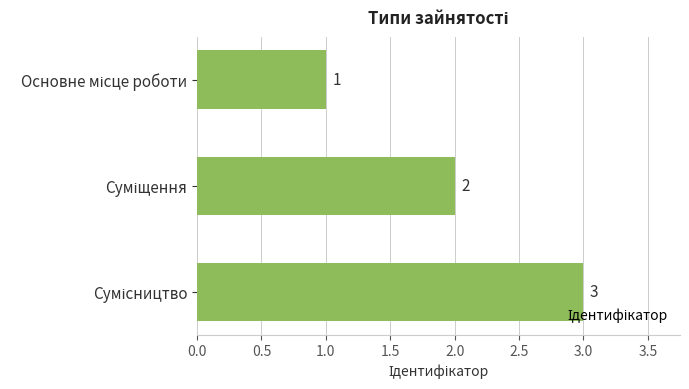

What is the value of the 3rd bar from the top?

3